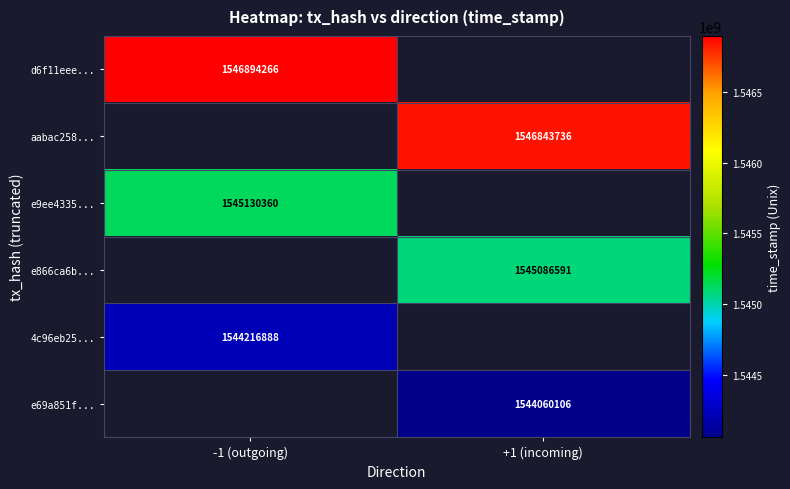

Is it true that e69a851f... equals 2074499184 at +1 (incoming)?

False